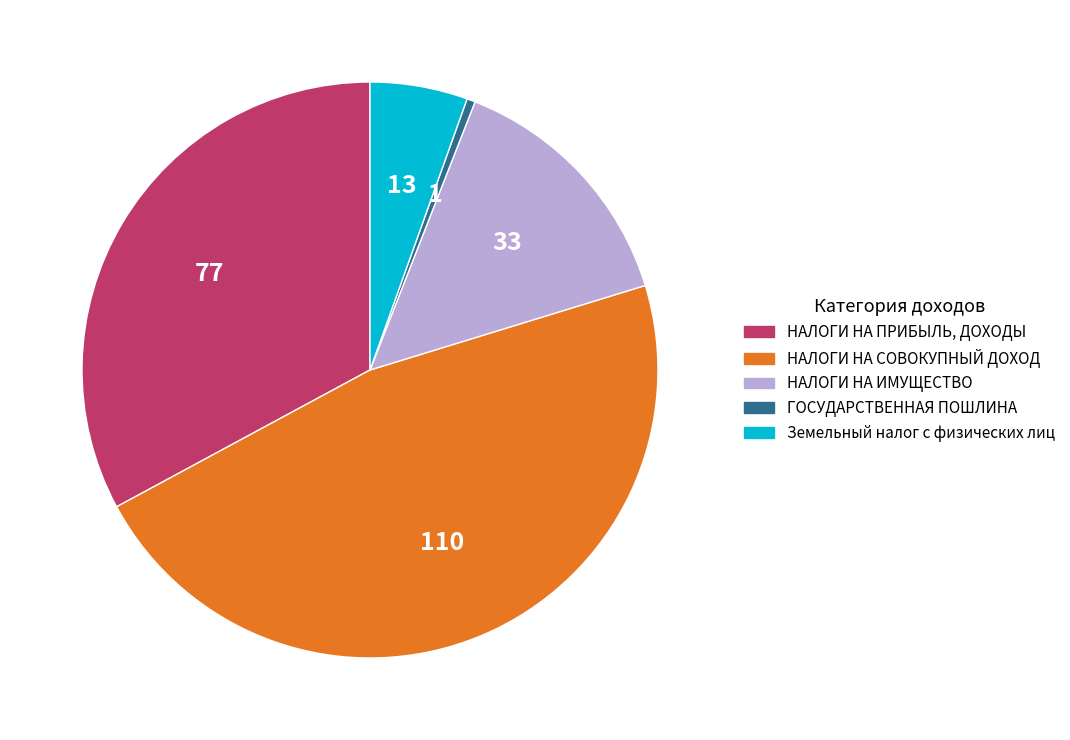

Is there any slice that represents more than half of the pie?

No